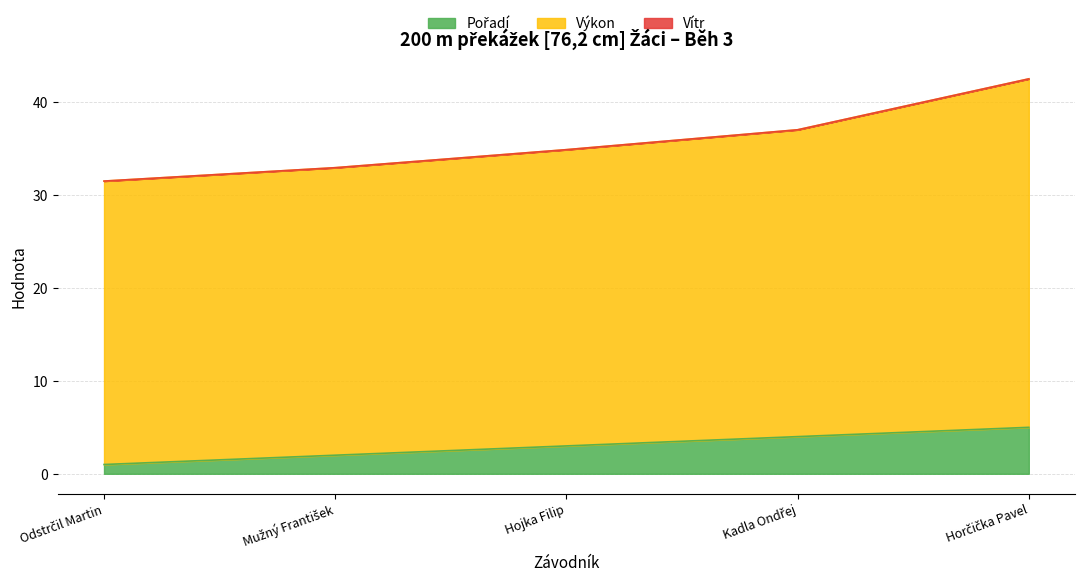

What is the total value across all series at Hojka Filip?

34.9